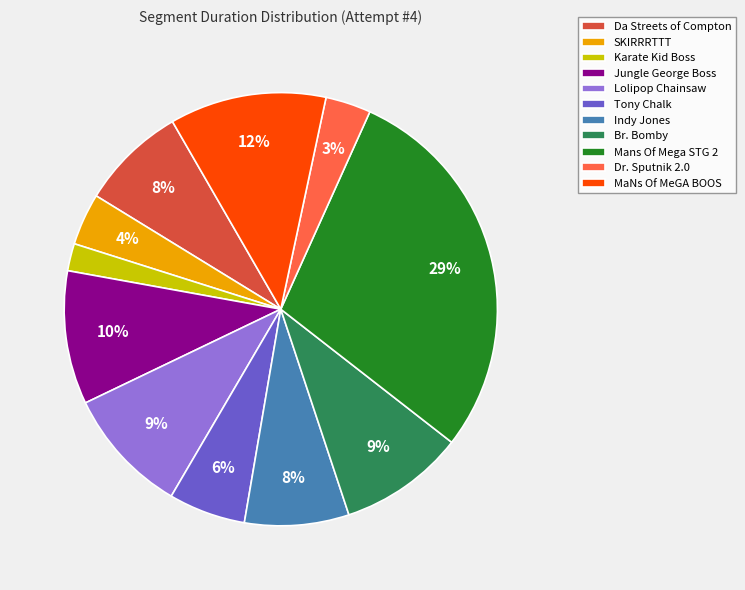

To the nearest percent, what portion does Tony Chalk represent?

6%